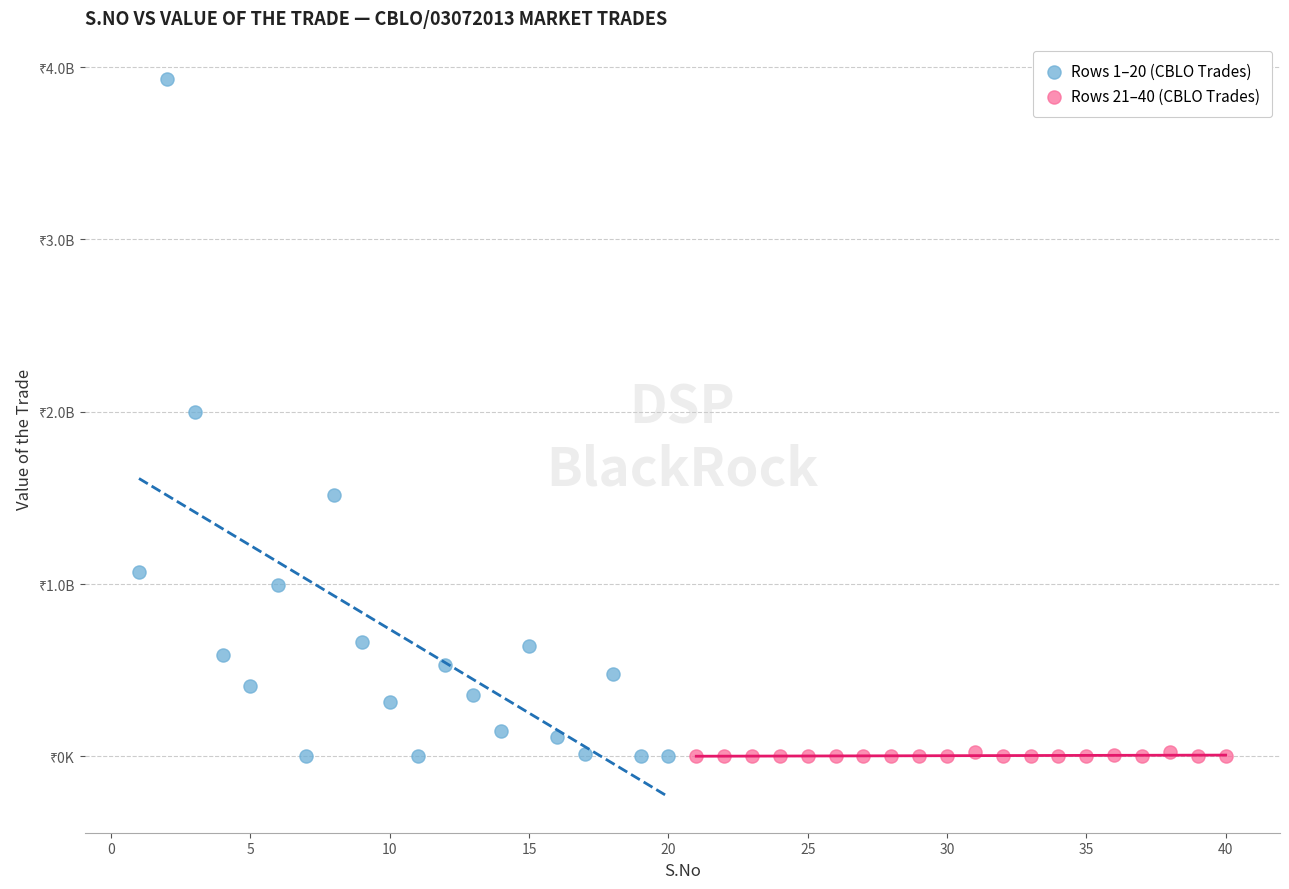

Which series has the largest Y range (max minus min)?

Rows 1–20 (CBLO Trades)